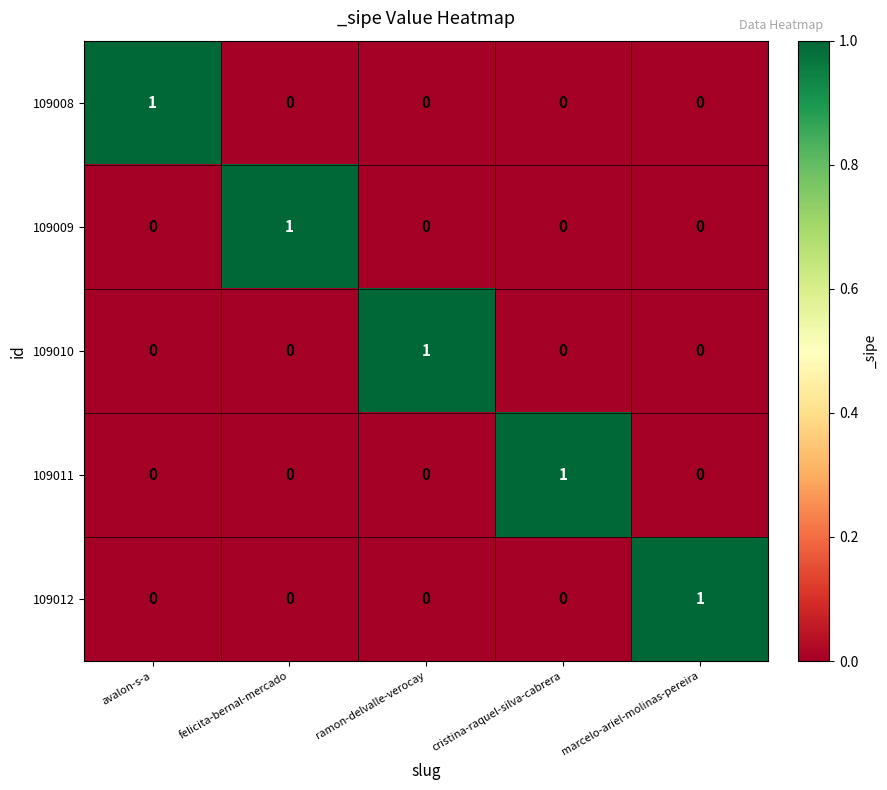

True or false: 109011 has a value of 0 at ramon-delvalle-verocay.

True